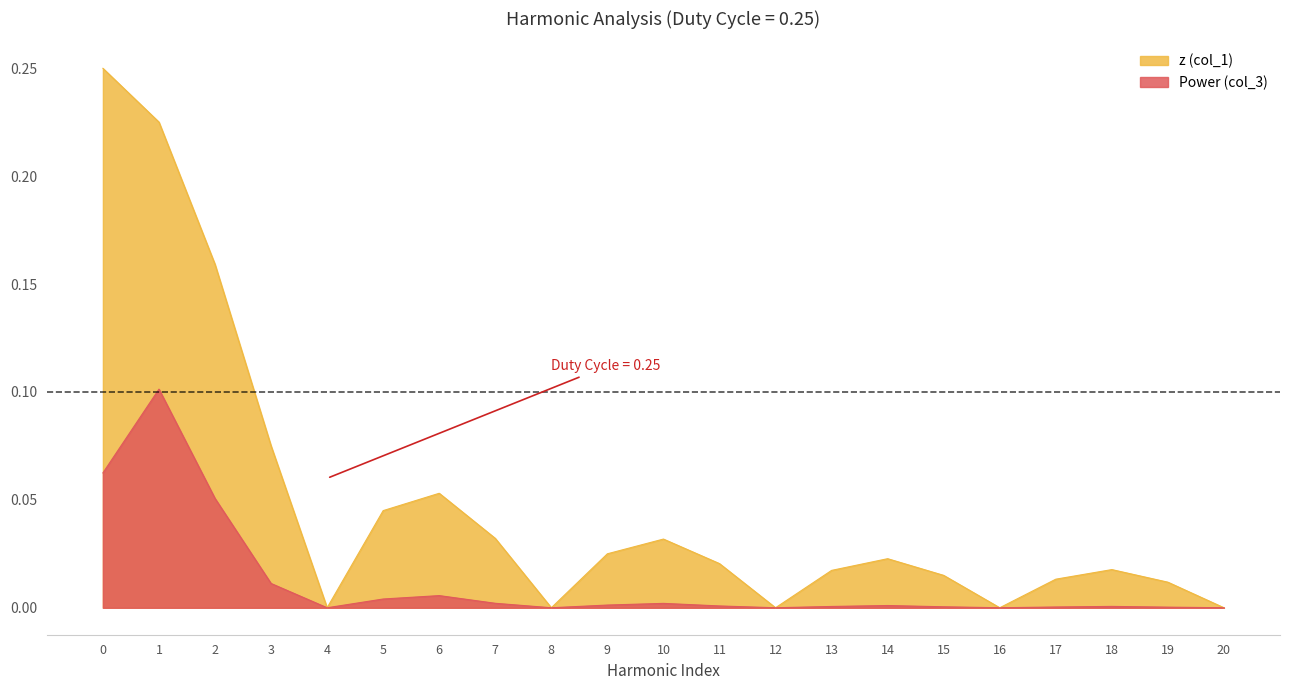

Rank the series by their maximum value, from highest to lowest.

z (col_1), Power (col_3)